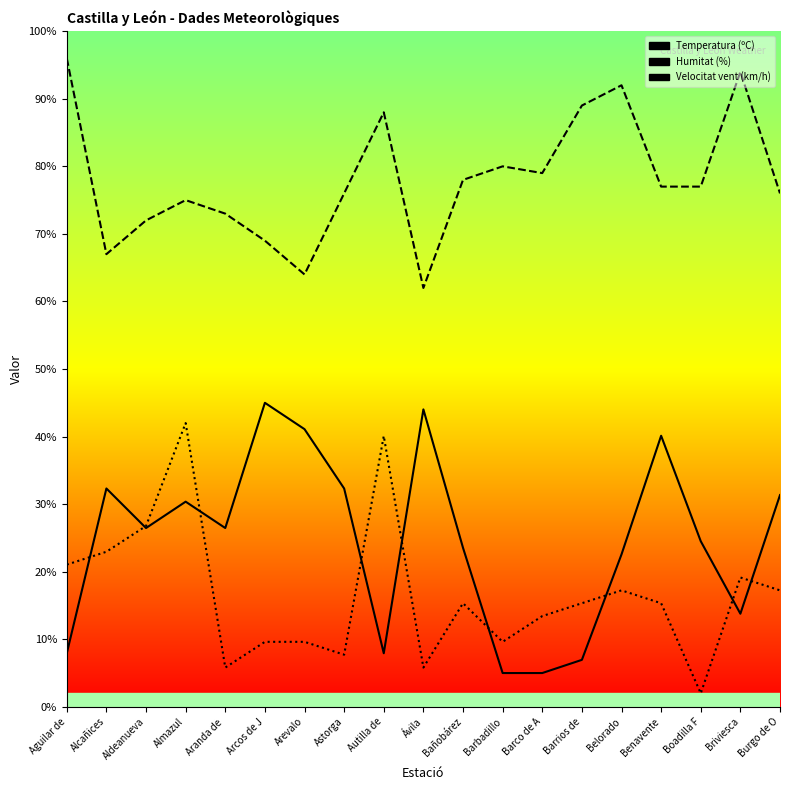

How many times do Temperatura (ºC) and Velocitat del vent (km/h) cross each other?

9